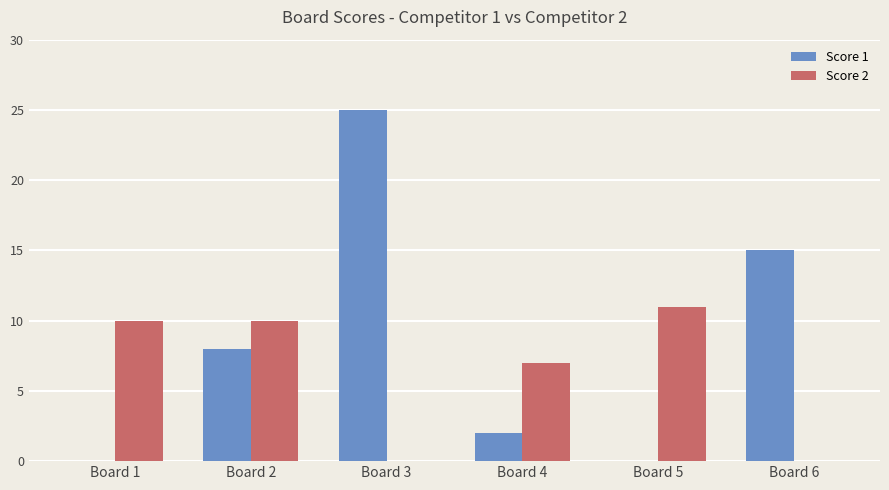

The value of Score 2 at Board 5 is 11. True or false?

True